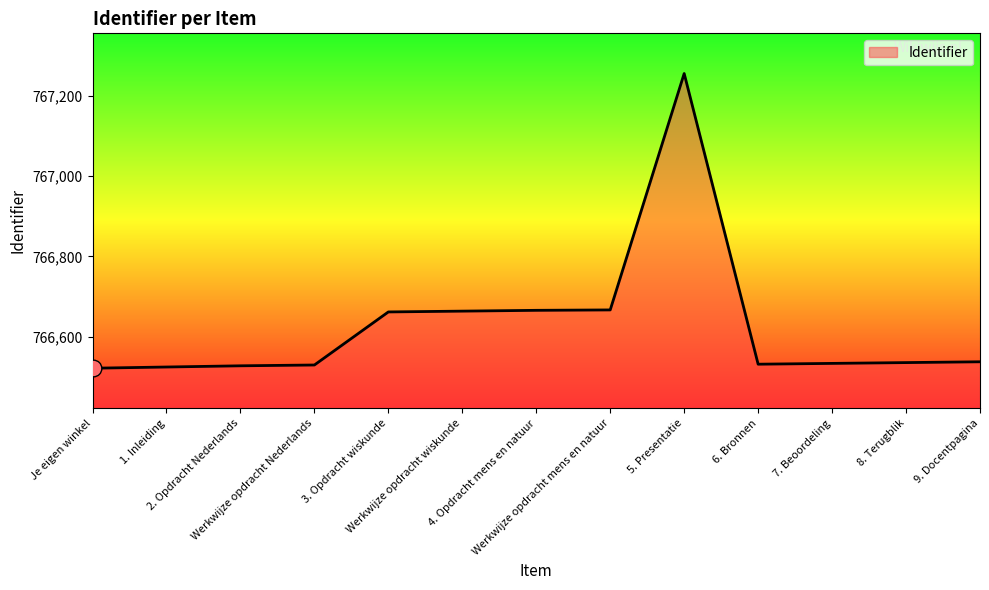

True or false: the data shows 766664 at Werkwijze opdracht wiskunde.

True